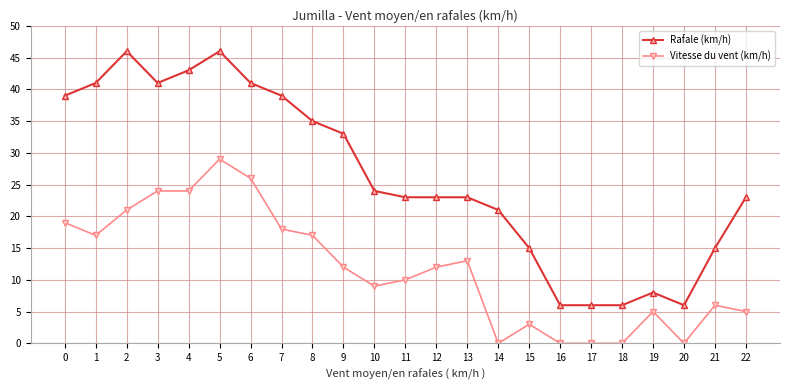

Where is the first local maximum for Rafale (km/h)?

2